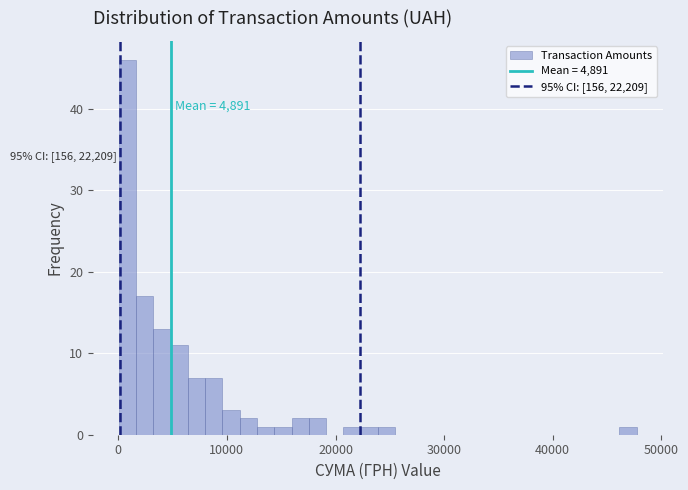

Read against the x-axis, roughly where is the centre of the tallest bar?

1000